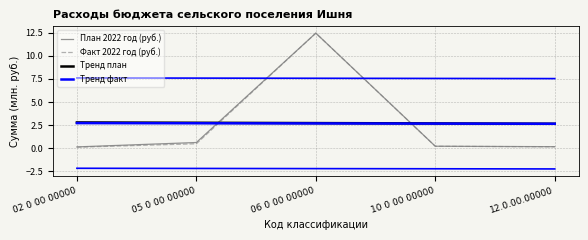

True or false: Факт 2022 год (руб.) has more than 2 interior local peaks.

False